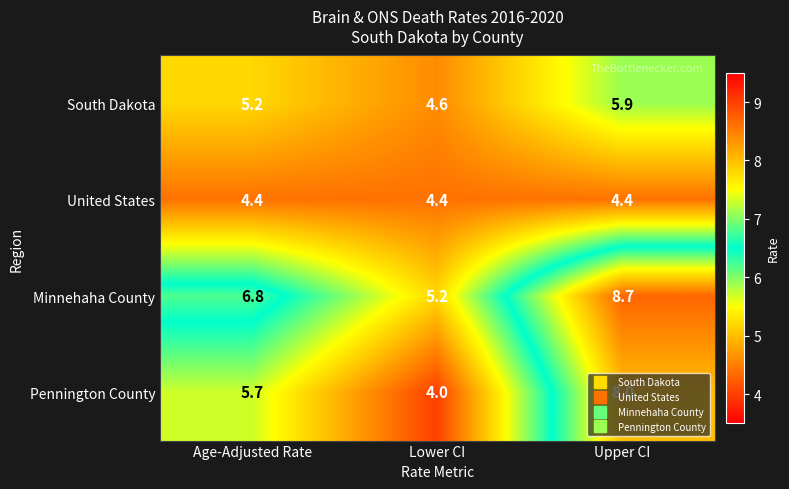

Rank the series by their maximum value, from highest to lowest.

Minnehaha County, Pennington County, South Dakota, United States